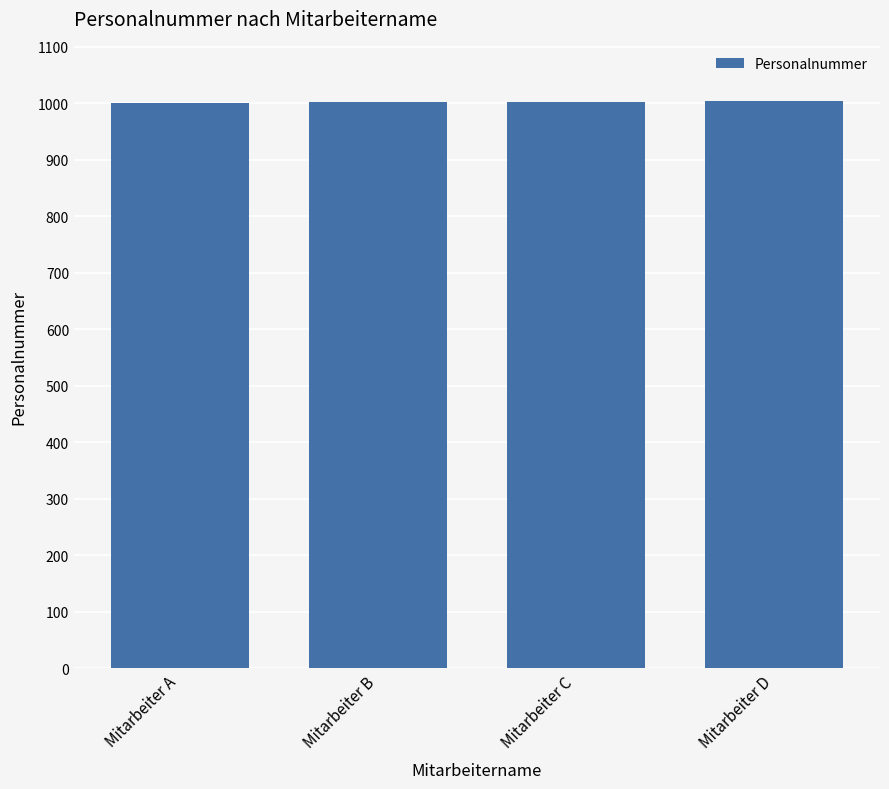

Count the number of categories in the chart.

4